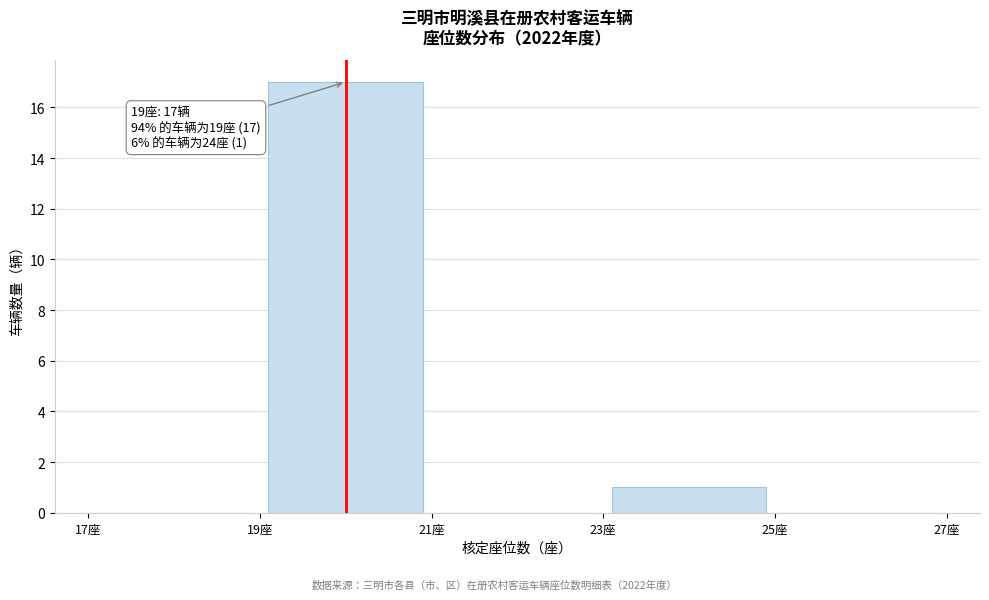

Which range on the x-axis has the tallest bar?

19 to 21